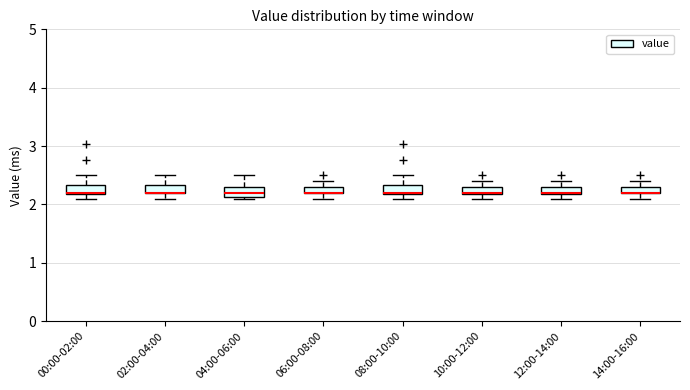

Where is the upper edge of the box for 08:00-10:00 on the y-axis? The values are not printed on the chart, so give them approximately, as read against the axis.

2.3